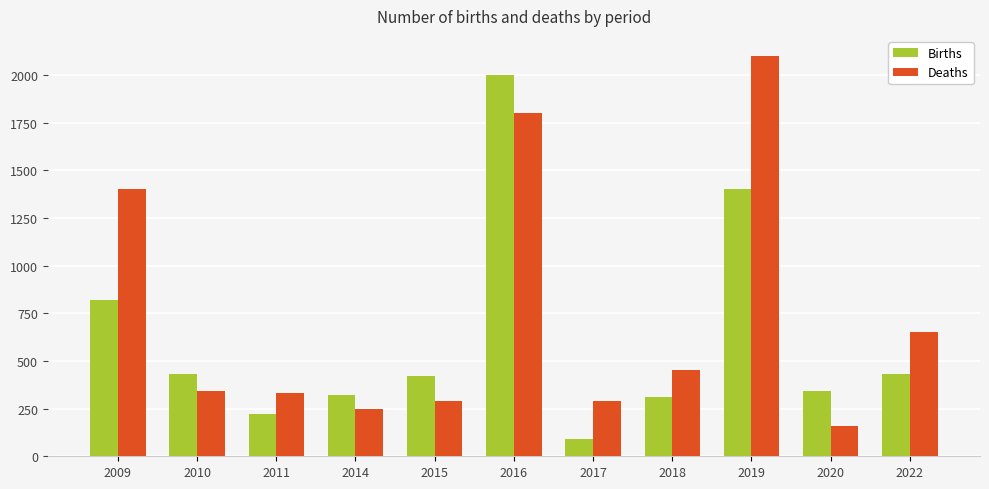

Rank the series by their maximum value, from highest to lowest.

Deaths, Births